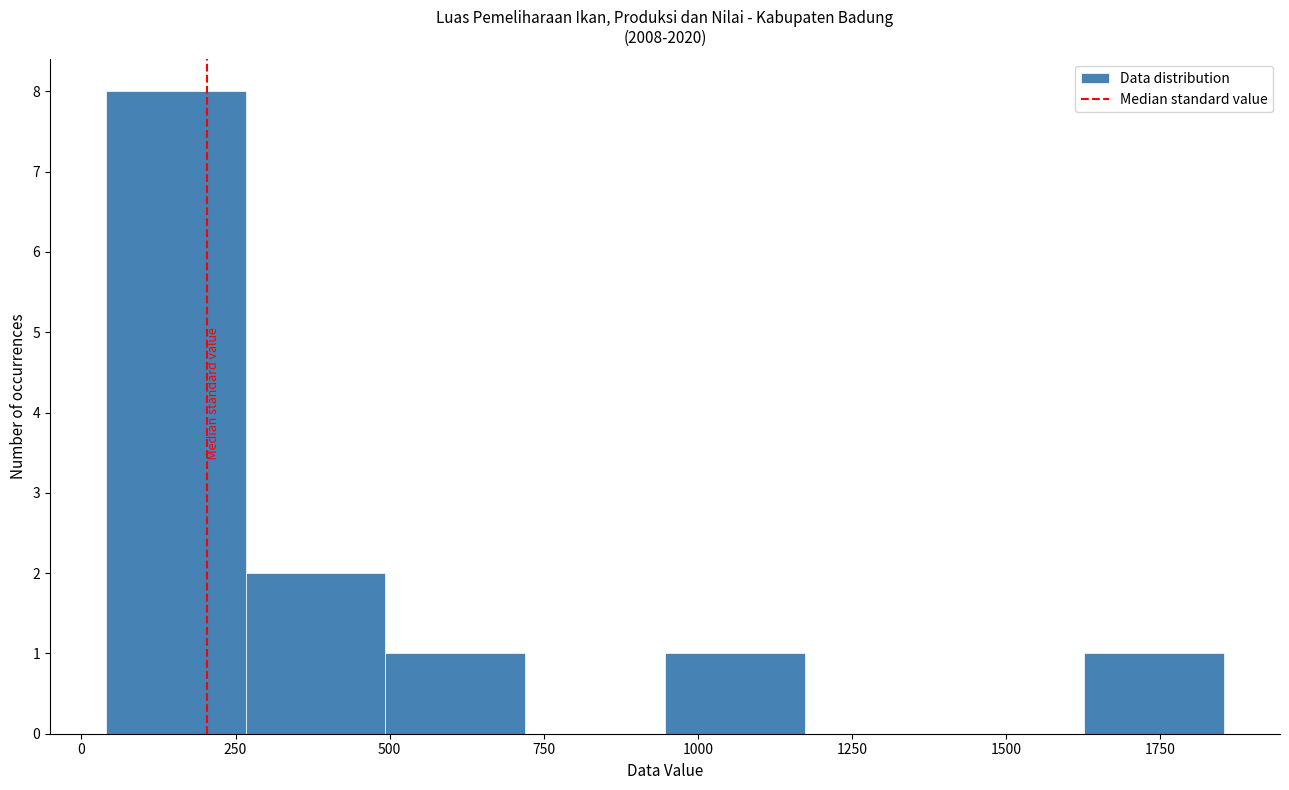

Over which range of the x-axis is the bar tallest?

50 to 250